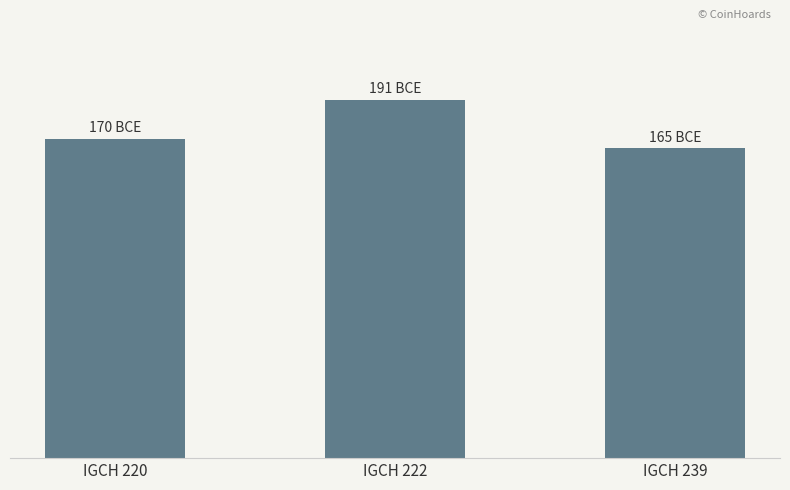

Rank the categories by value from highest to lowest.

IGCH 222, IGCH 220, IGCH 239